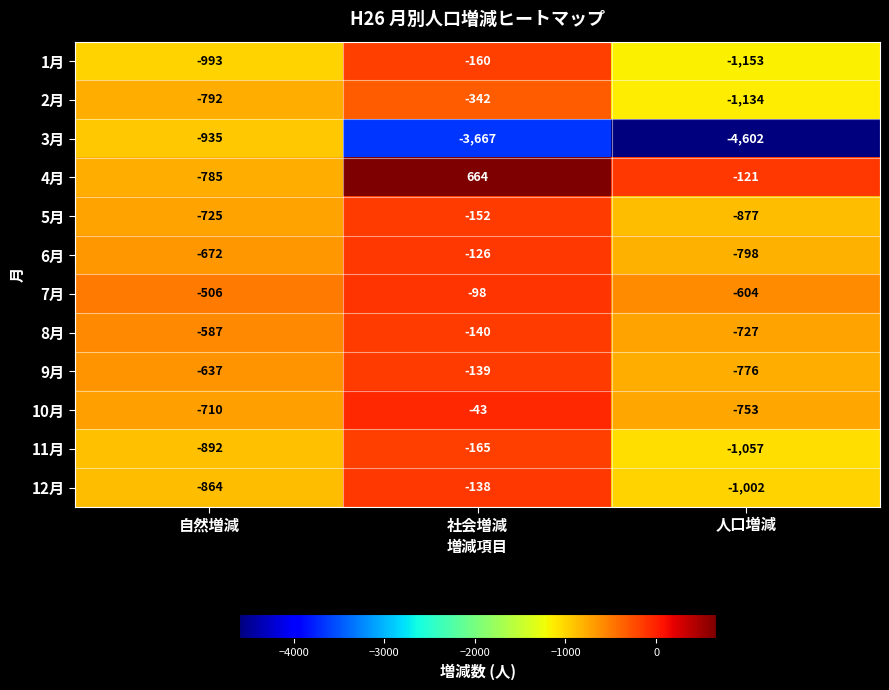

Which series has the largest range (max minus min)?

3月